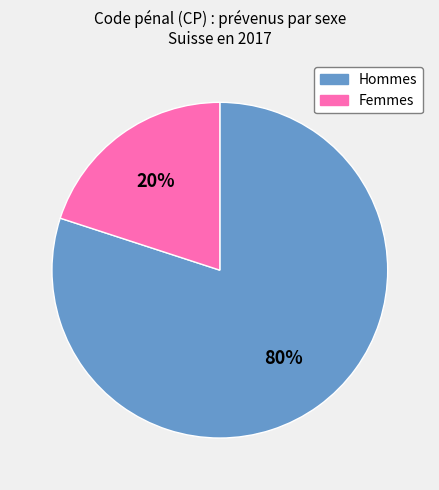

What percentage is the Femmes slice, to the nearest percent?

20%